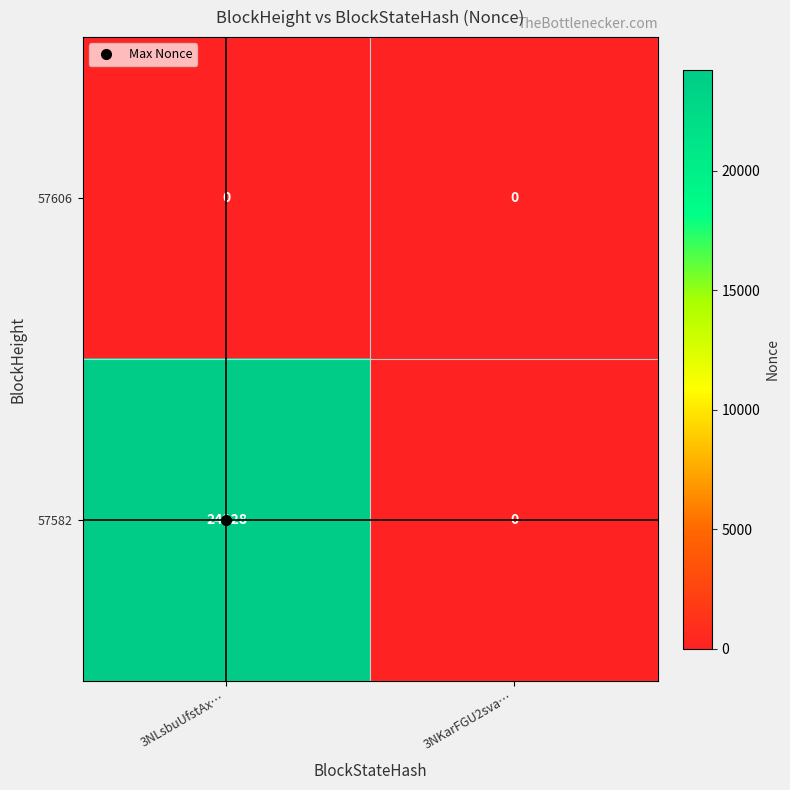

How many categories are shown in the chart?

2